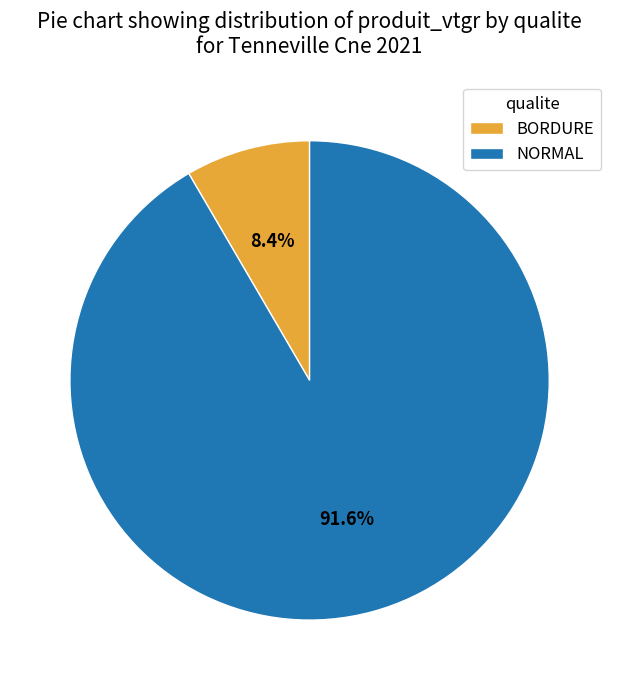

To the nearest percent, what is the average slice percentage?

50%